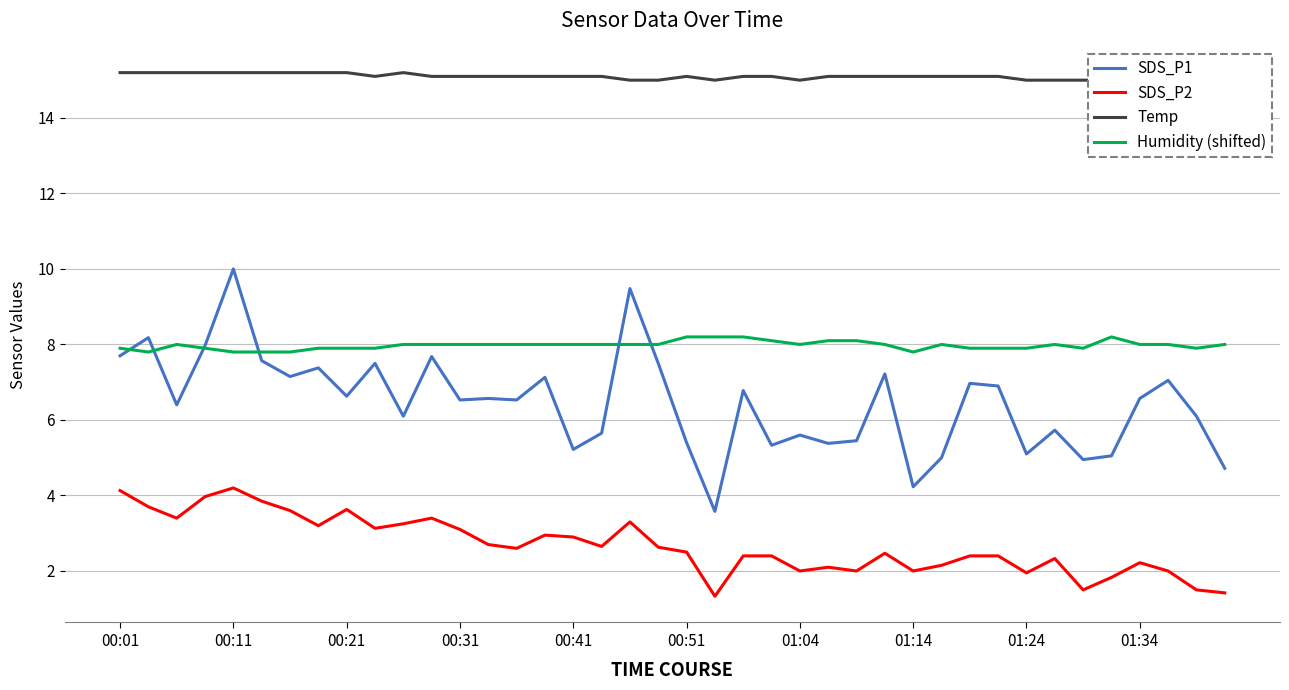

What is the smallest value displayed?

1.3